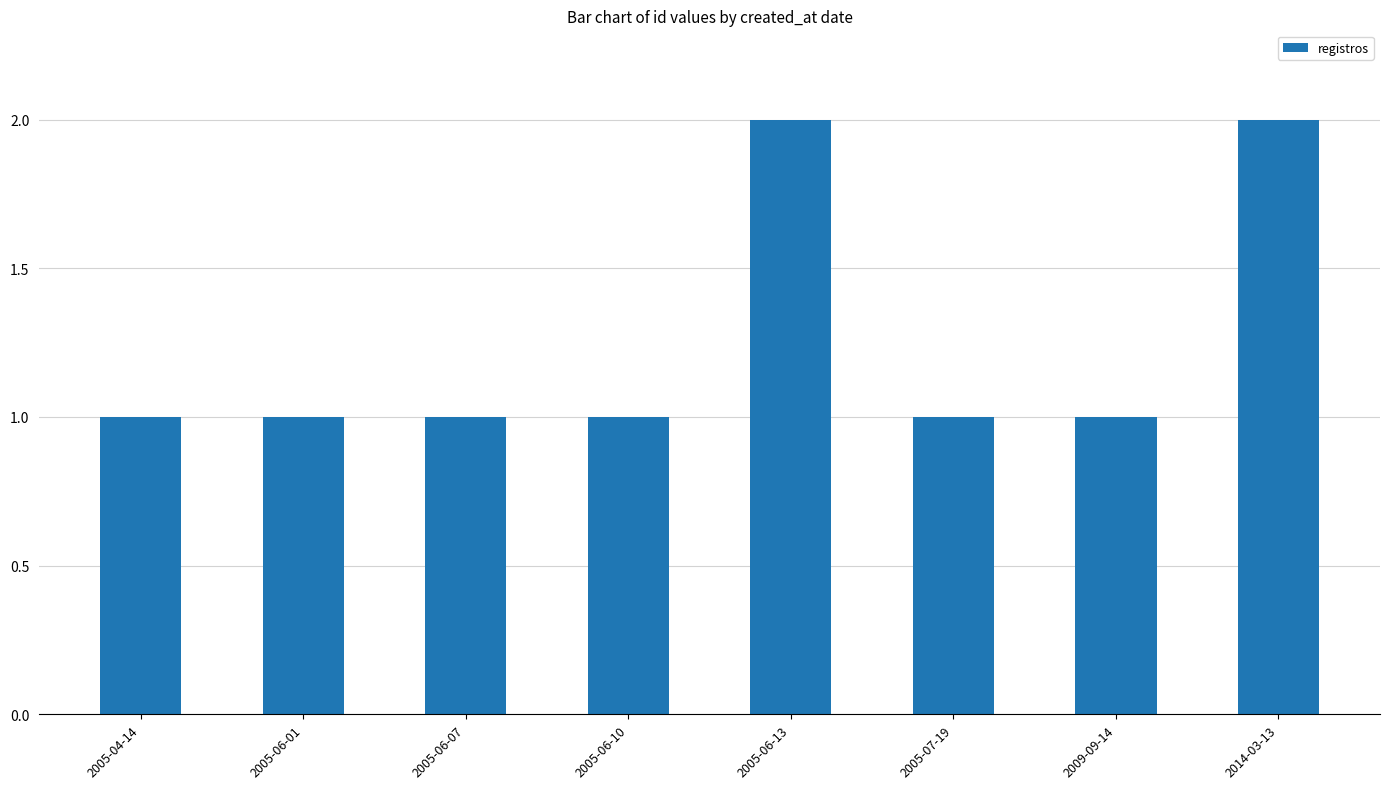

Is it true that the value at 2005-06-13 is 3?

False